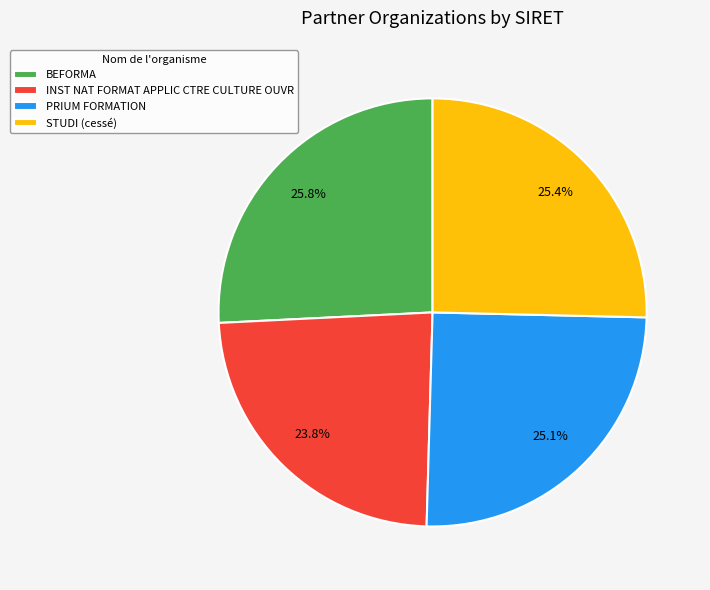

What is the ratio of the value at PRIUM FORMATION to the value at INST NAT FORMAT APPLIC CTRE CULTURE OUVR?

1.1